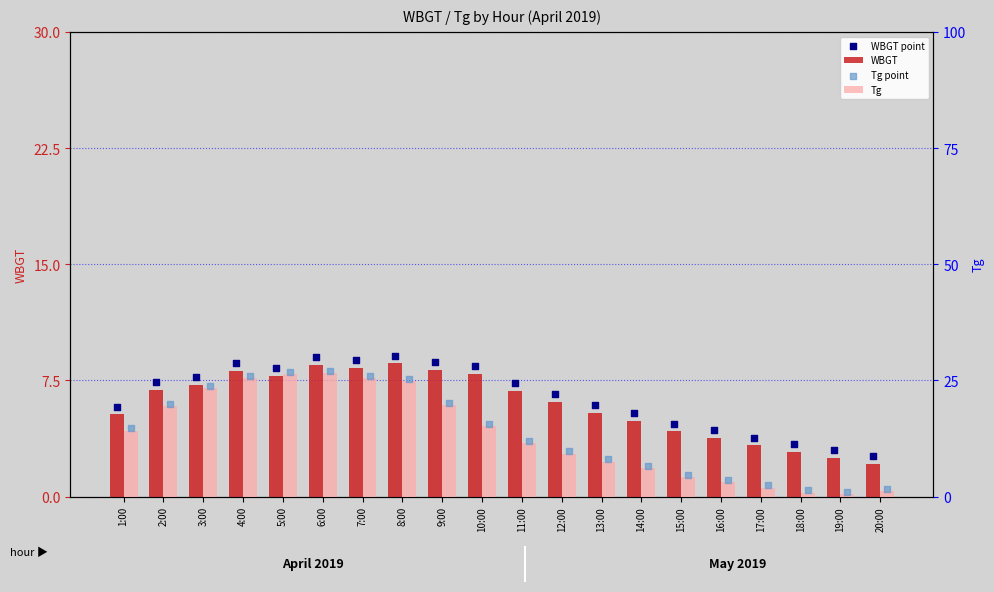

At which category is the sum across all series the highest?

6:00